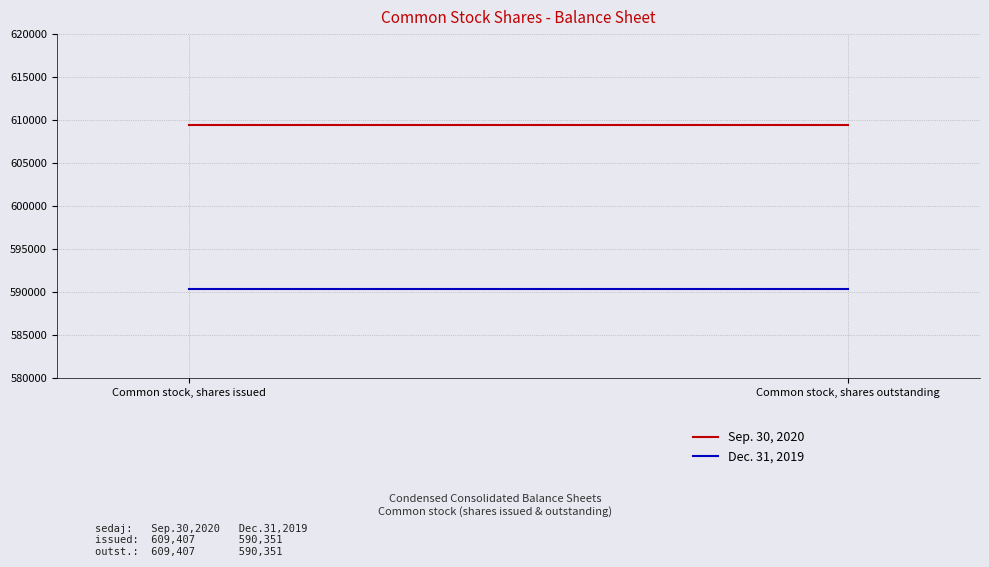

Which category has the highest value across all series?

Common stock, shares issued